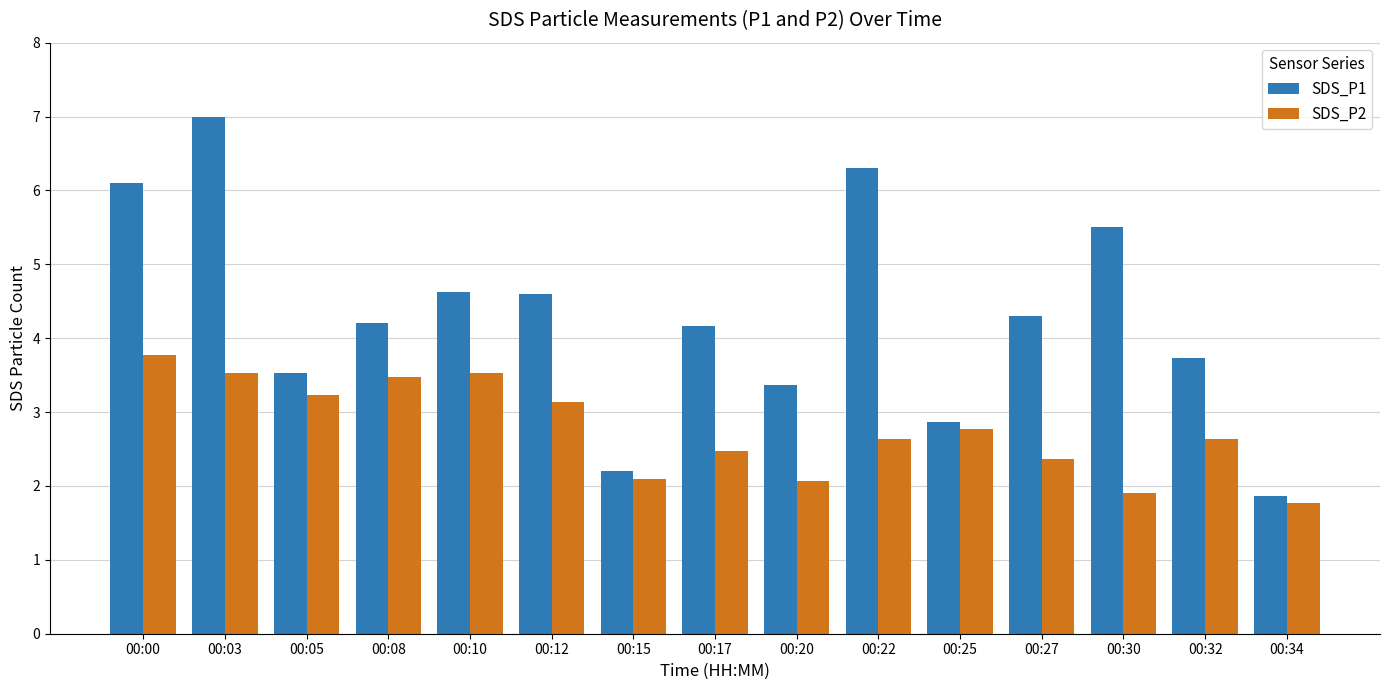

What is the value of the SDS_P1 bar at the 7th from the left?

2.2